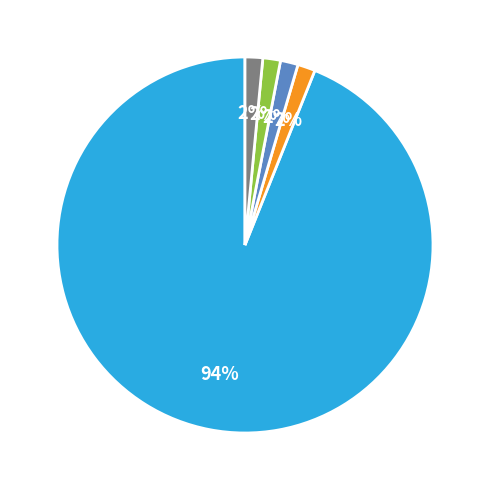

Is there a majority slice in this chart?

Yes